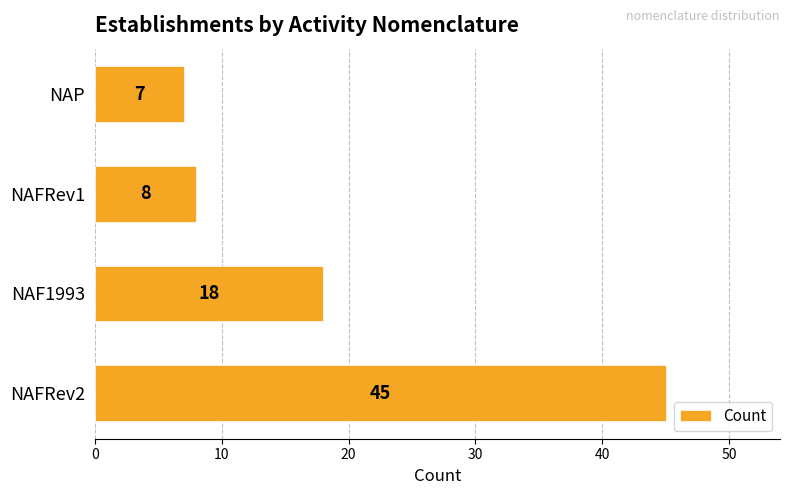

What is the difference between the maximum and minimum values?

38